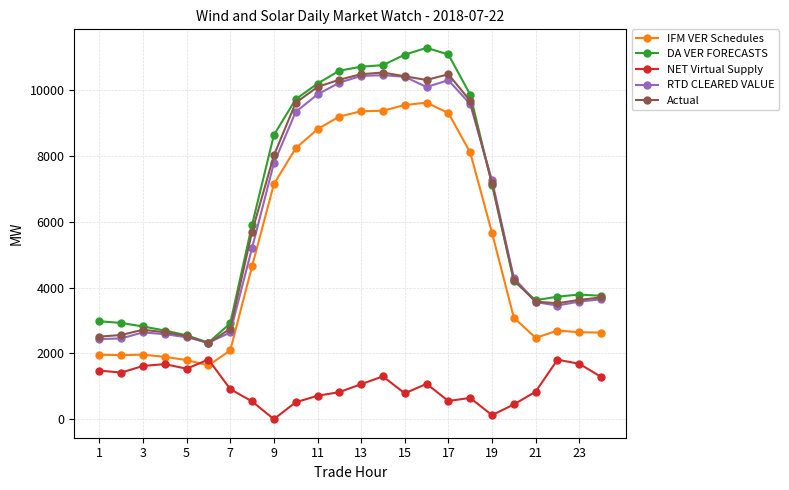

What is the lowest value of the DA VER FORECASTS series?

2329.7